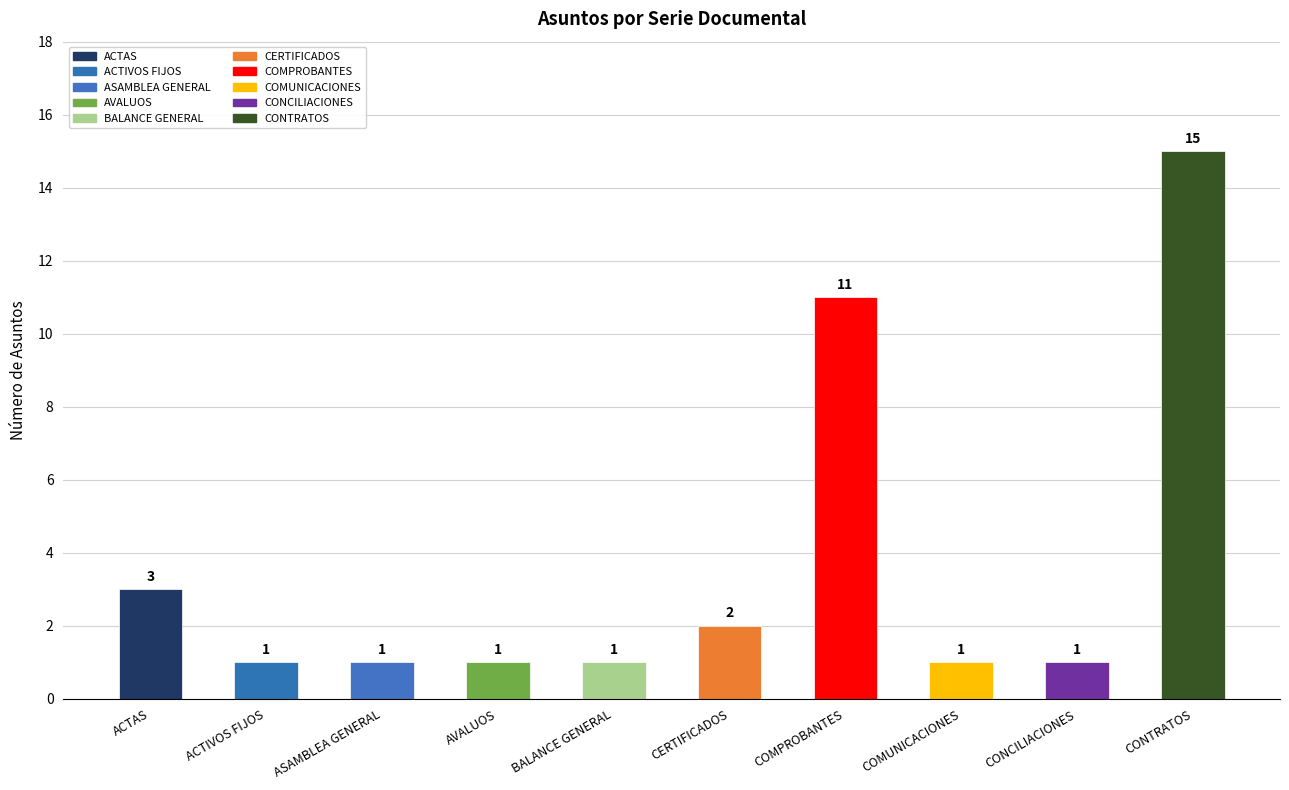

What is the value of the 6th bar from the left?

2